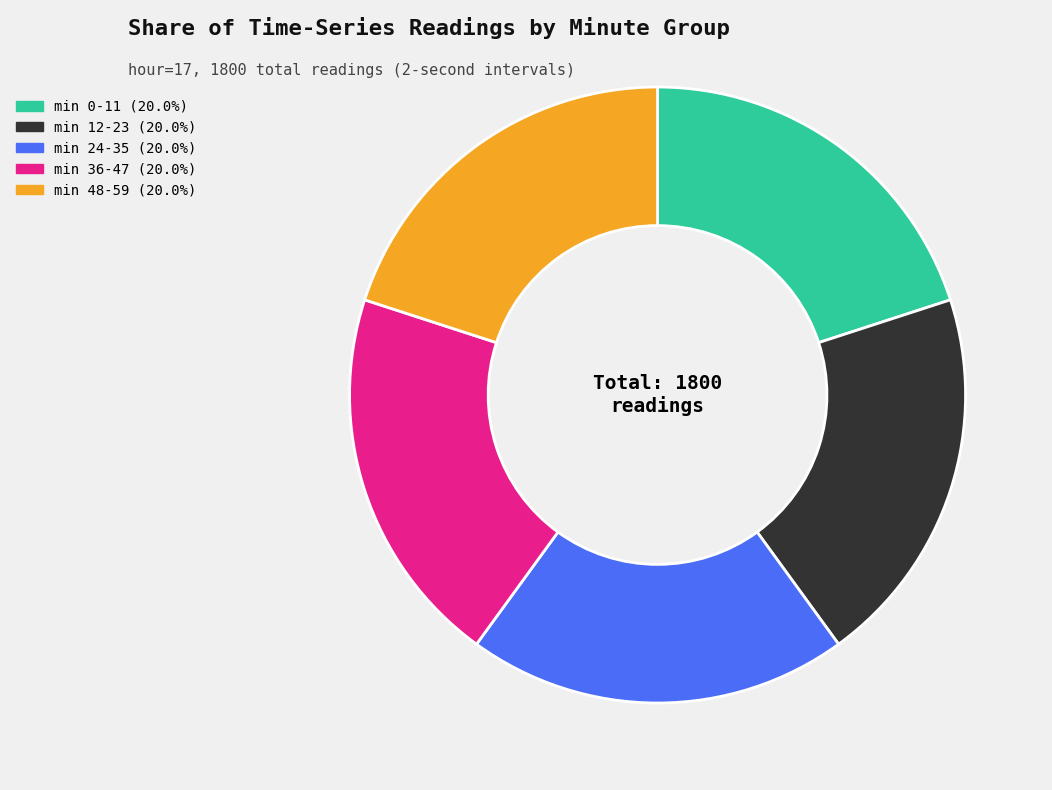

Does any single category account for the majority?

No